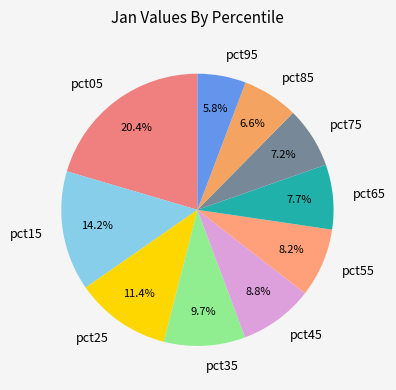

Between pct65 and pct25, which is larger?

pct25